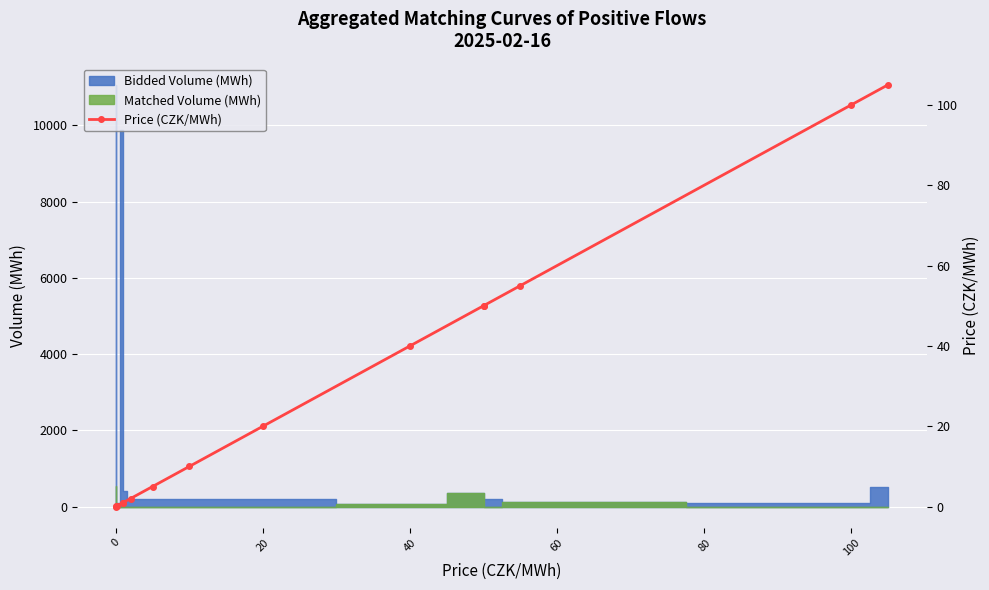

Reading left to right, transcribe all the data shown in this chart.

0.0	0.1	0.1	1.0	1.0	2.0	5.0	10.0	20.0	40.0	50.0	50.0	55.0	100.0	105.0